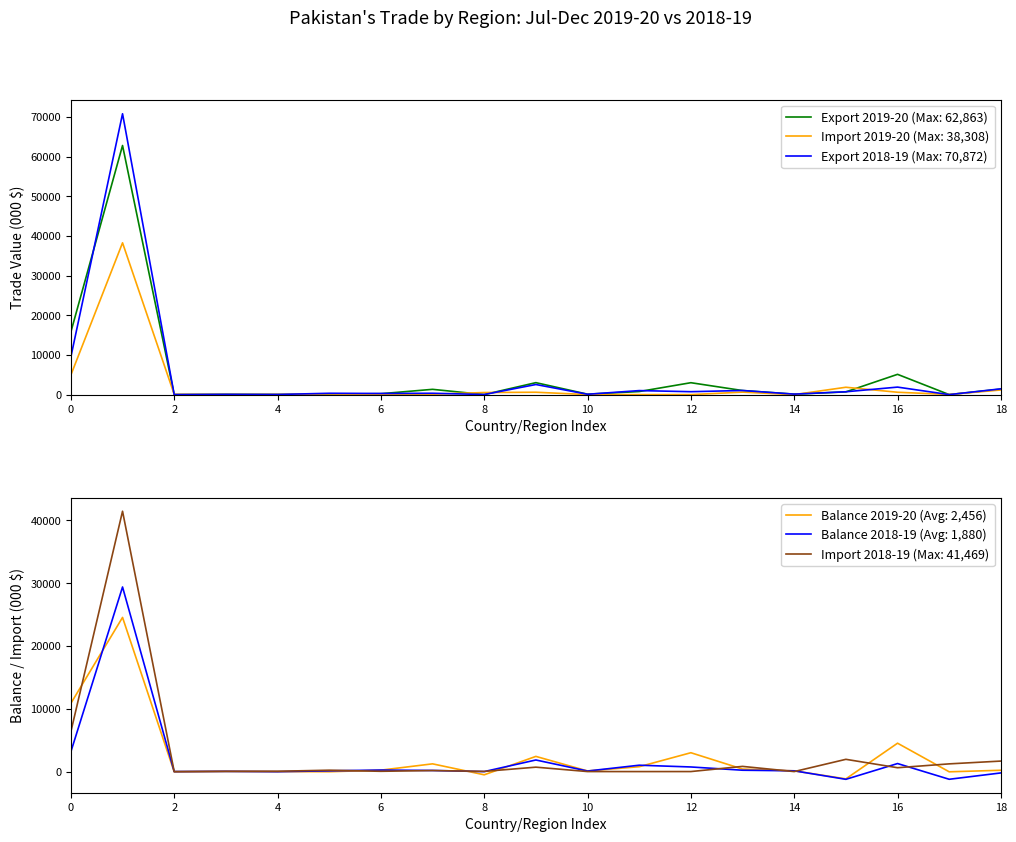

What is the smallest value displayed?

-1233